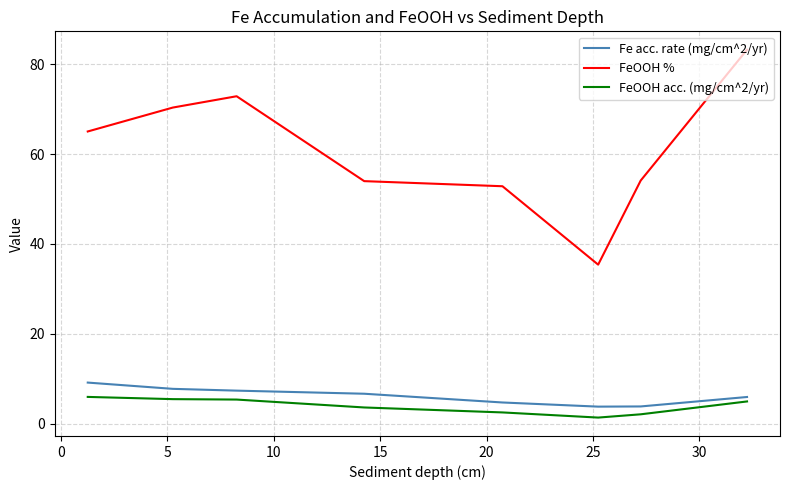

Which series has the largest total across all categories?

FeOOH %